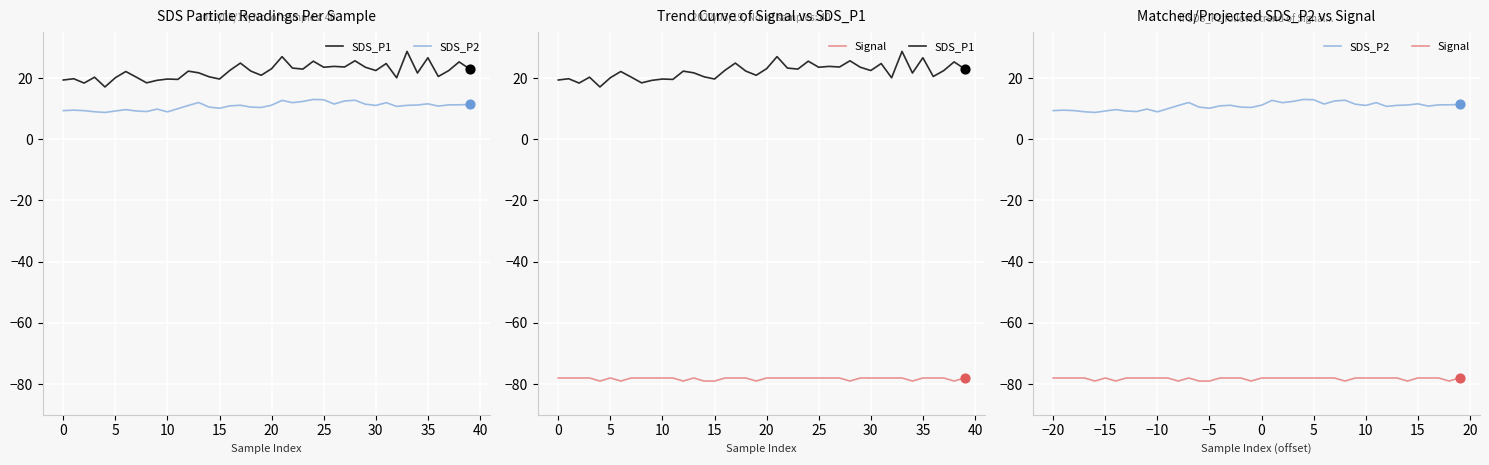

Which series has the largest total across all categories?

SDS_P1